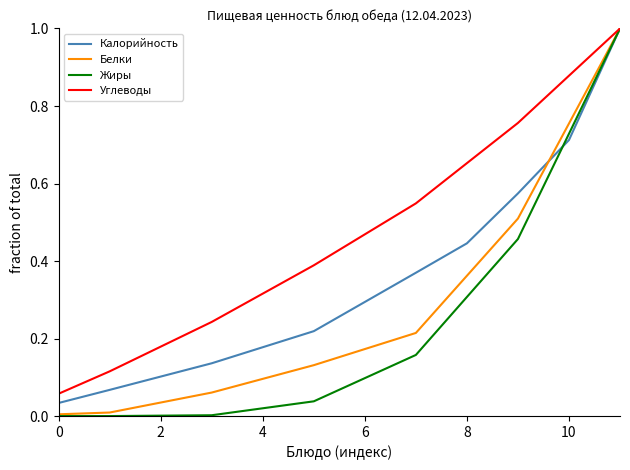

Rank the series by their average value, from highest to lowest.

Углеводы, Калорийность, Белки, Жиры